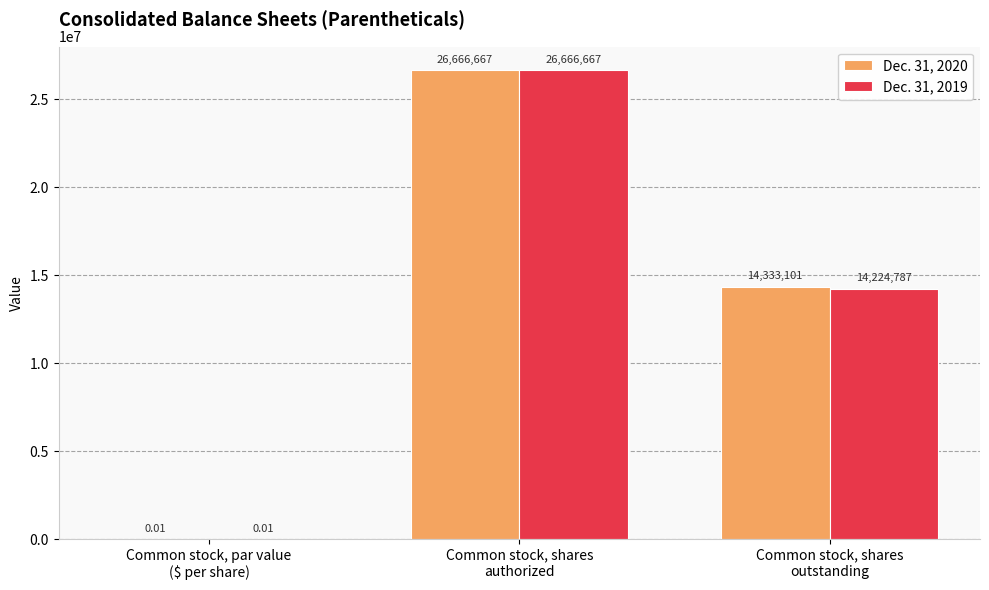

What is the sum of all Dec. 31, 2020 values?

40999768.0